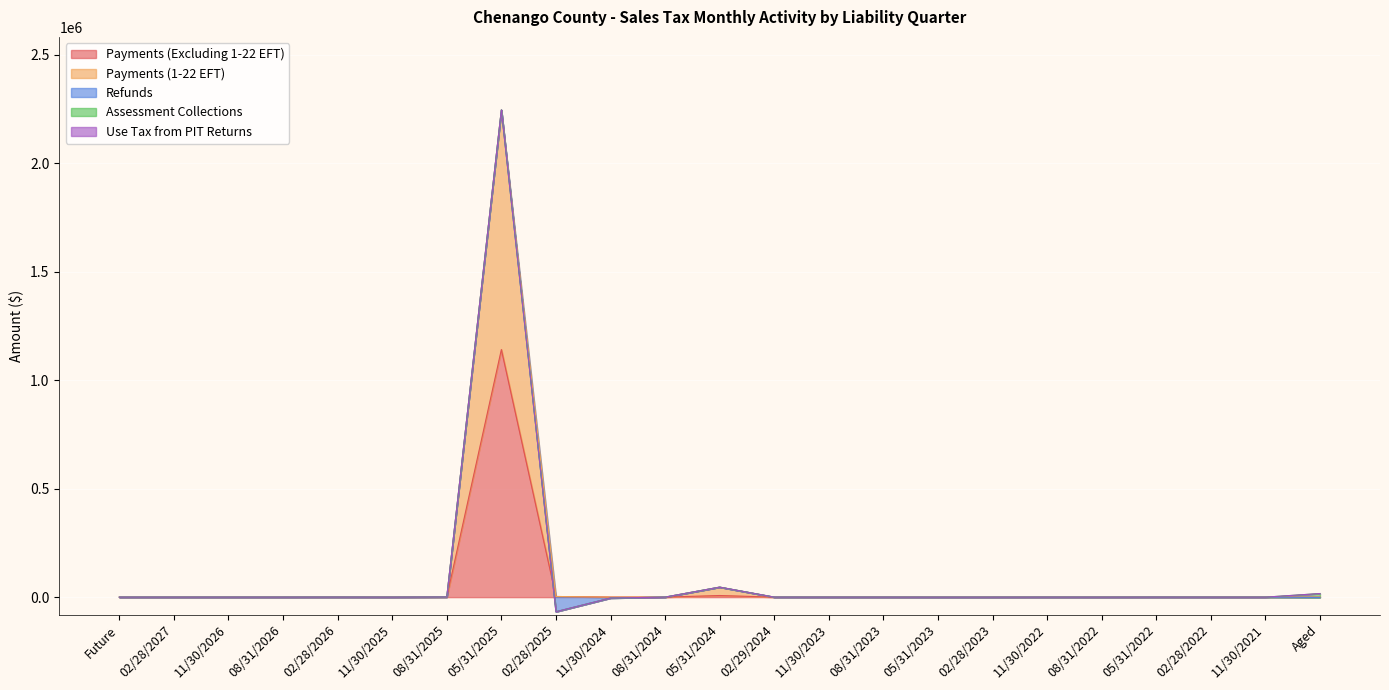

At which label is Refunds closest to -35076?

11/30/2024